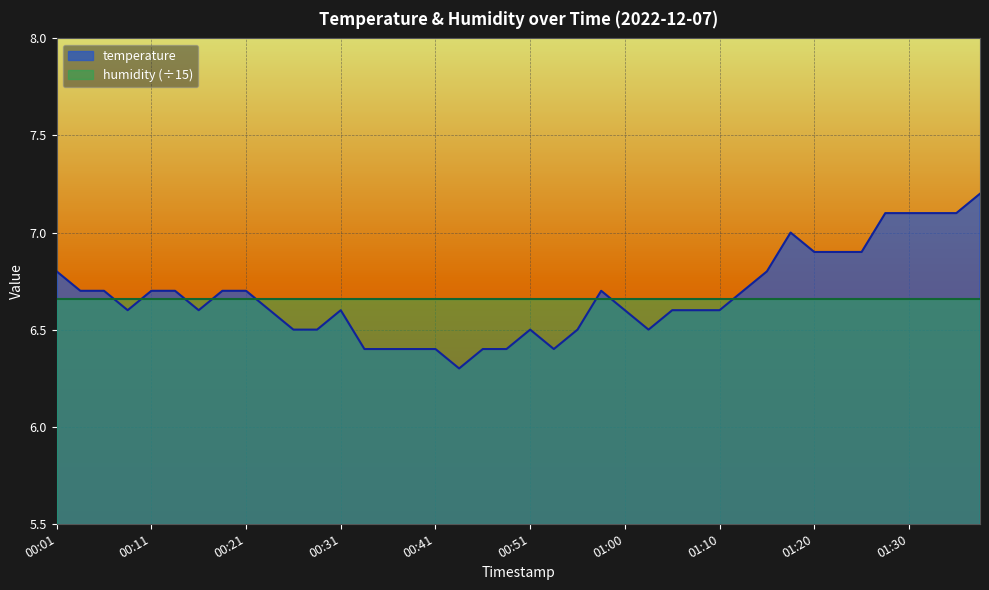

Where is the first local maximum?

00:31